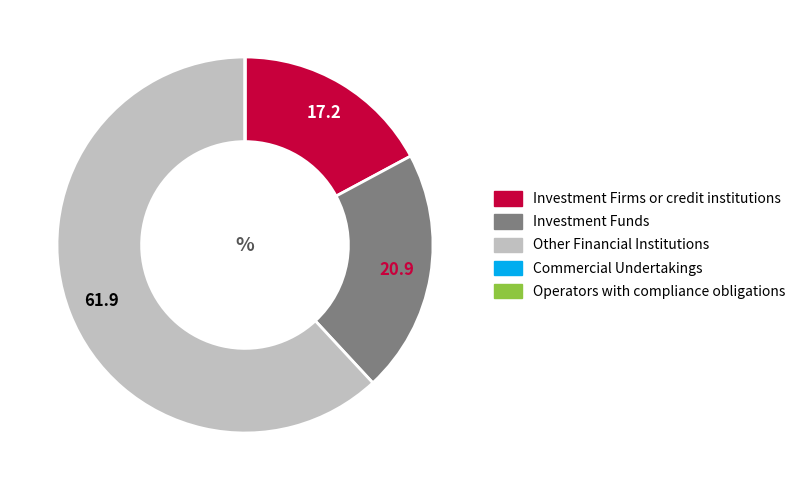

Which category has the biggest portion of the pie?

Other Financial Institutions (Long)